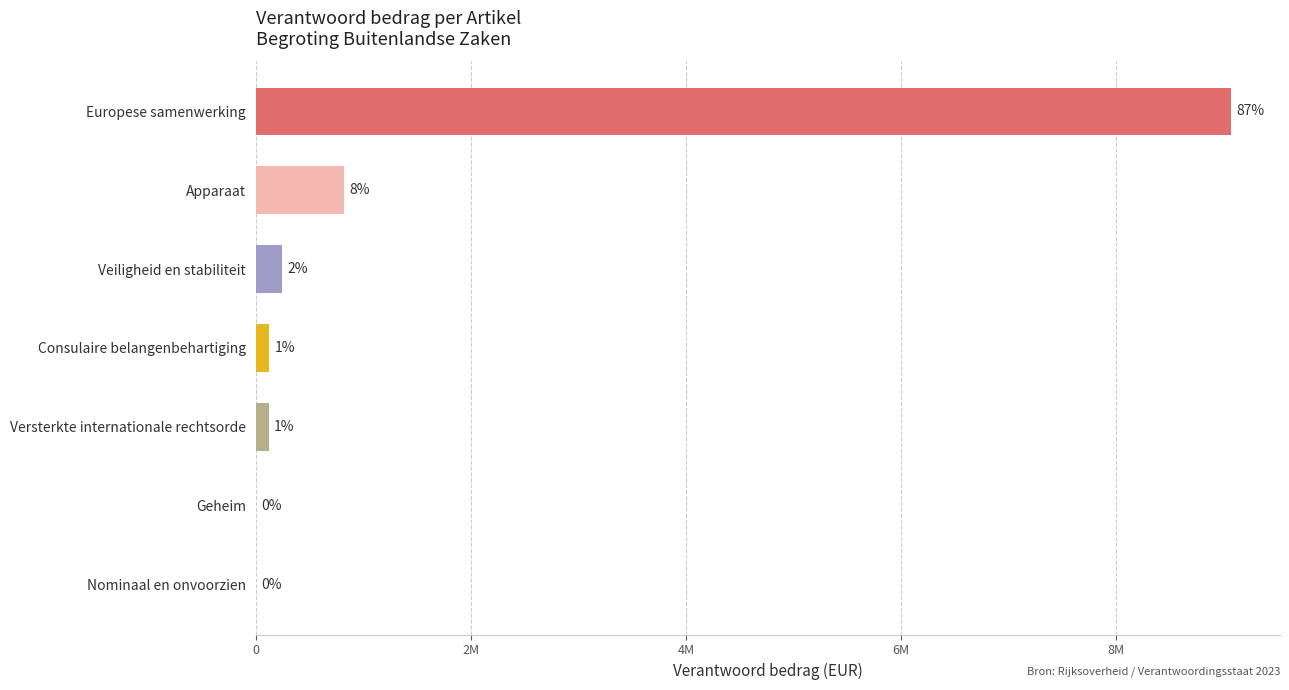

What is the average value?

1482110